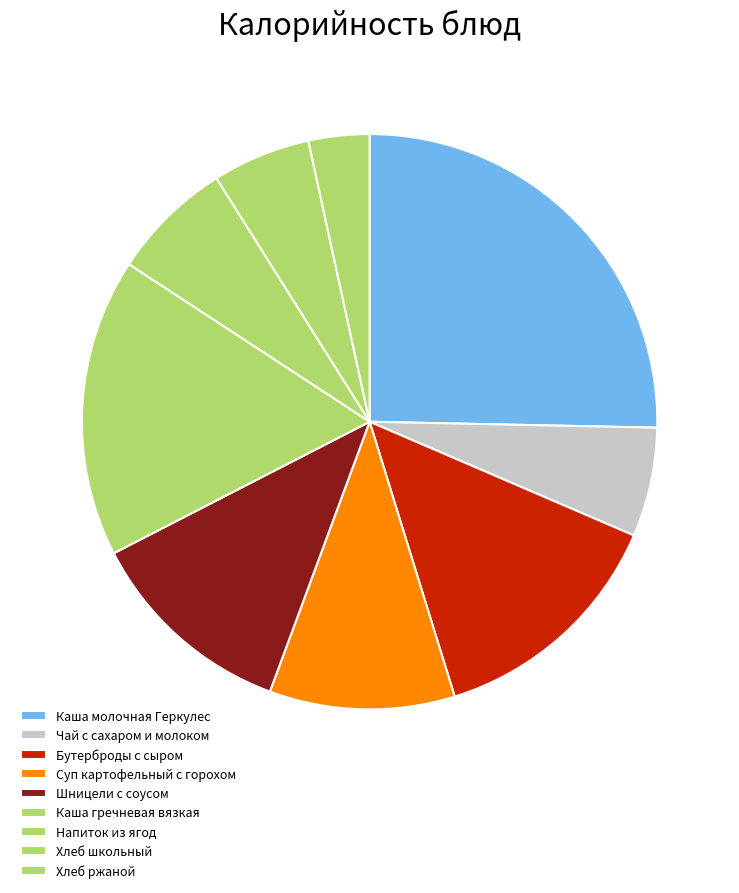

How many segments does this pie chart have?

9